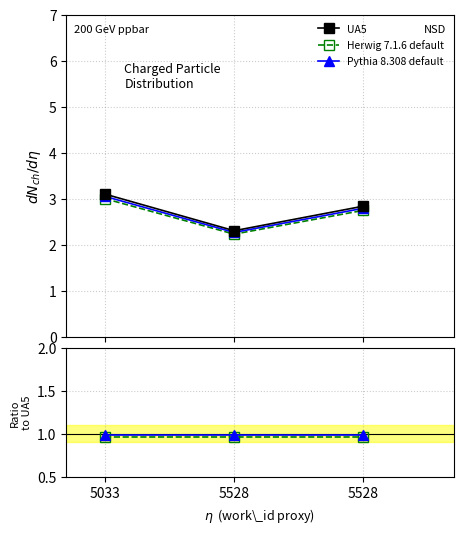

What is the sum of all UA5 values?

8.2